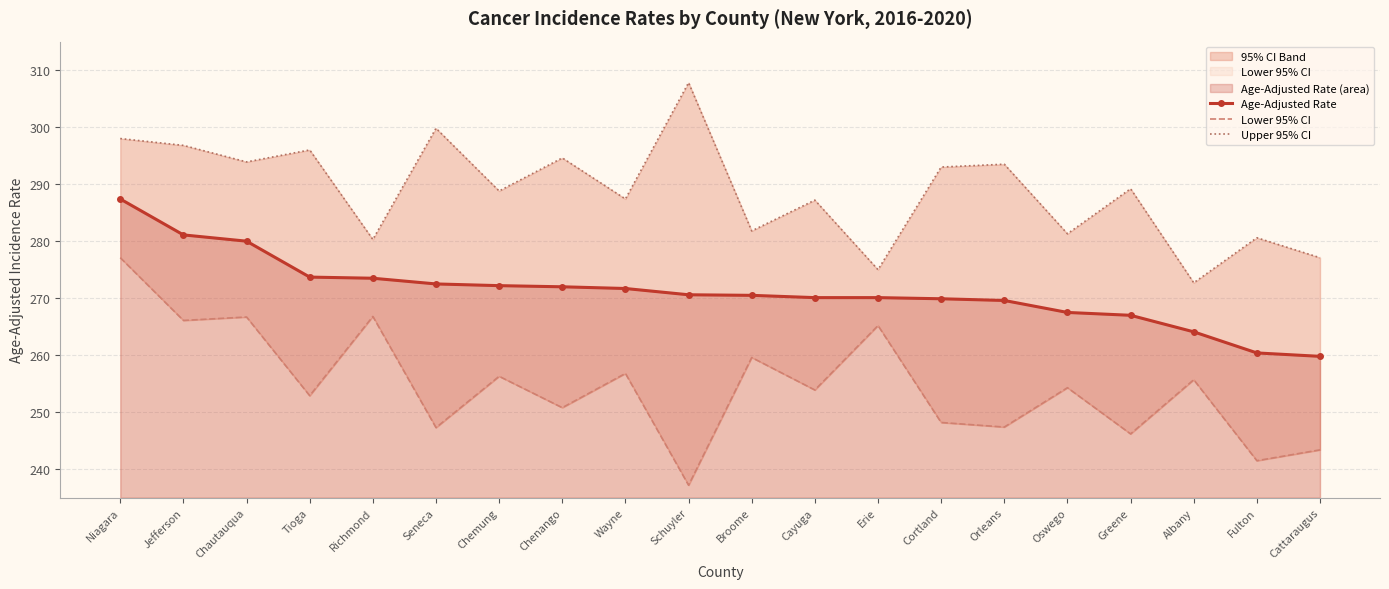

Where is the first local maximum for Lower 95% CI?

Chautauqua